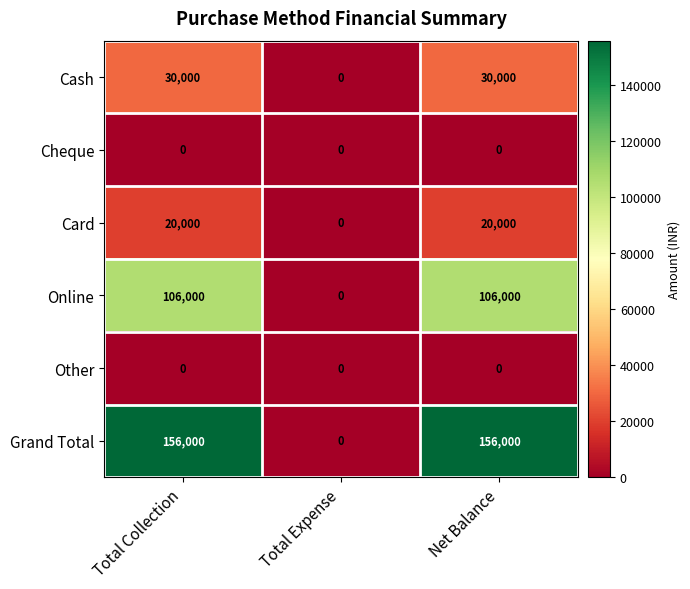

What is the highest value of the Card series?

20000